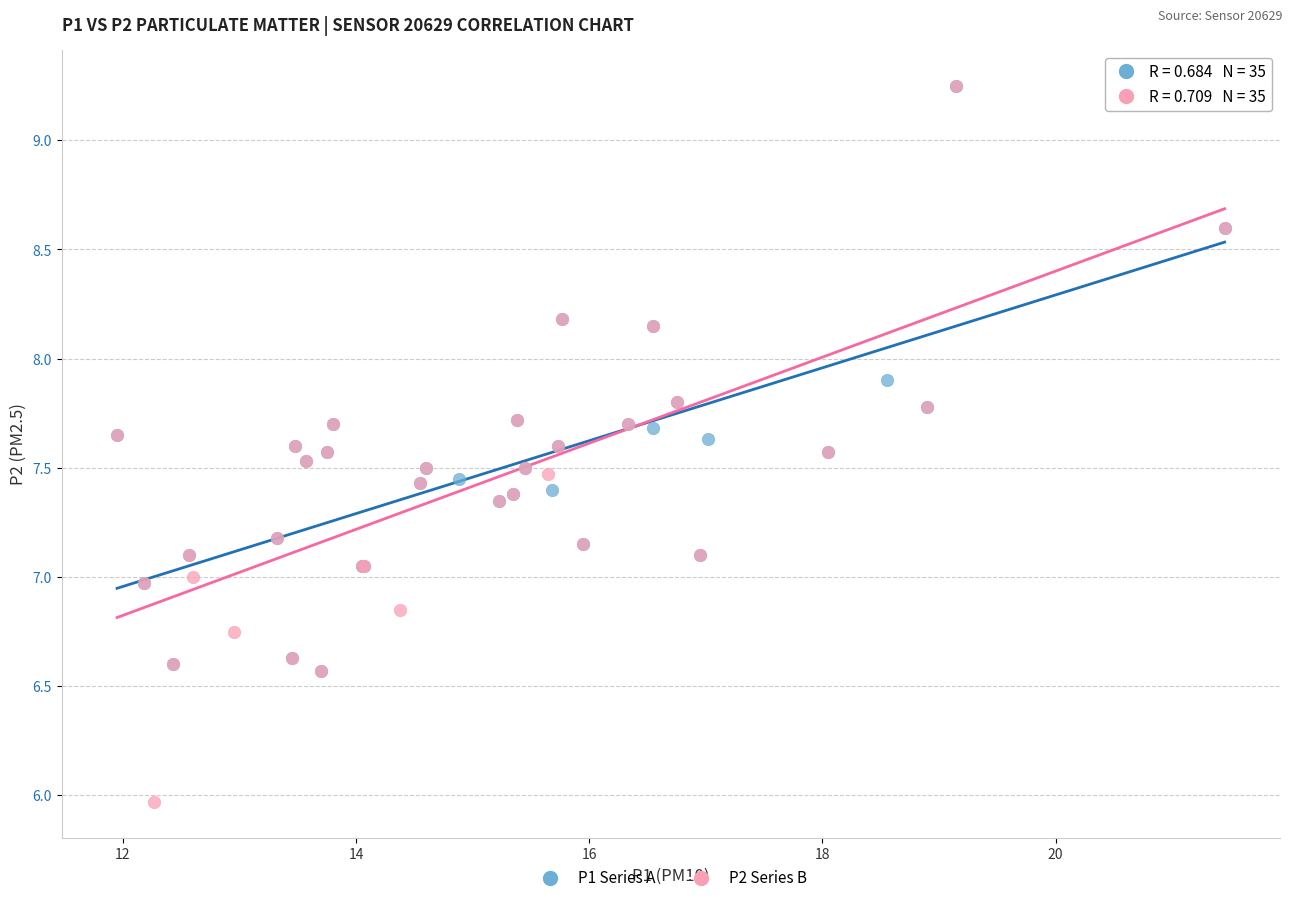

Which series reaches the minimum Y coordinate?

P2 Series B